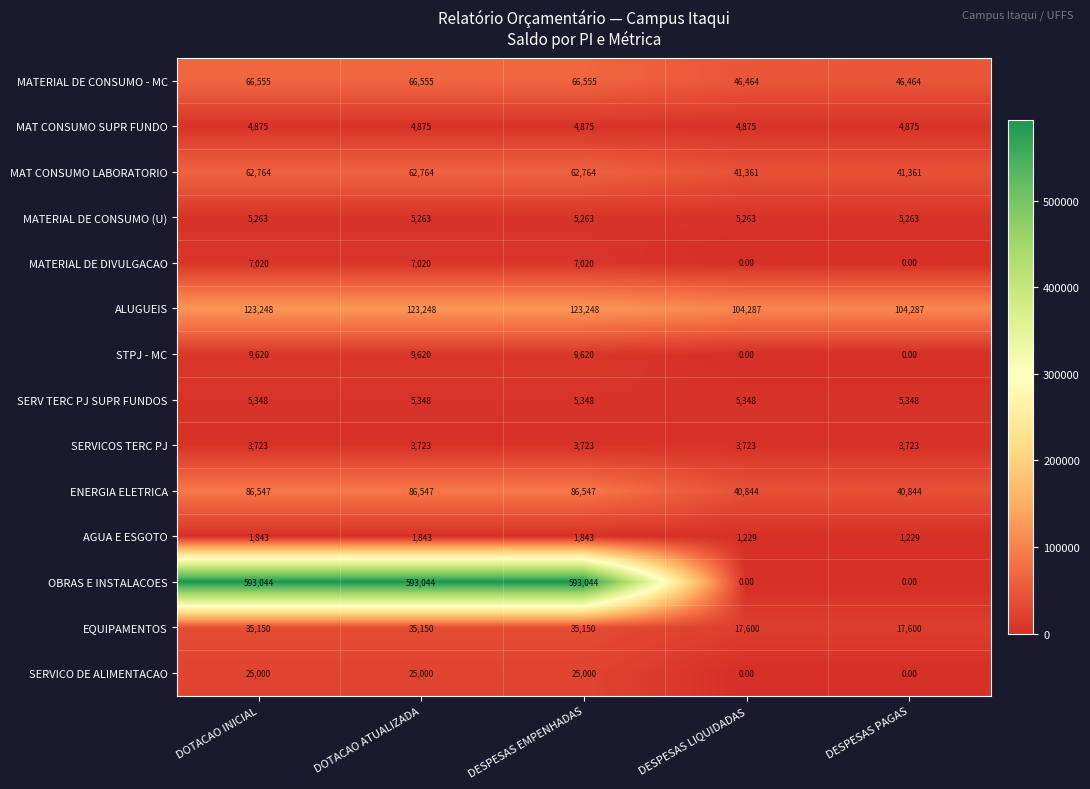

List the series in order of their peak value, highest first.

OBRAS E INSTALACOES, ALUGUEIS, ENERGIA ELETRICA, MATERIAL DE CONSUMO - MC, MAT CONSUMO LABORATORIO, EQUIPAMENTOS, SERVICO DE ALIMENTACAO, STPJ - MC, MATERIAL DE DIVULGACAO, SERV TERC PJ SUPR FUNDOS, MATERIAL DE CONSUMO (U), MAT CONSUMO SUPR FUNDO, SERVICOS TERC PJ, AGUA E ESGOTO